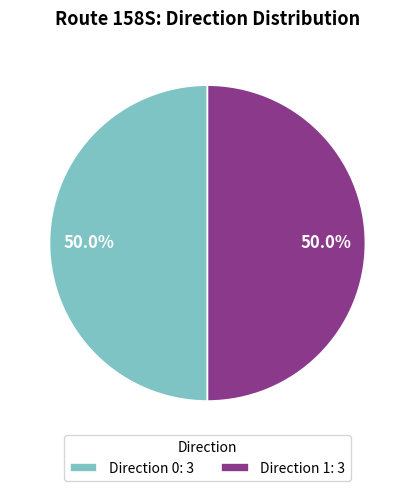

Approximately how many times larger is the value at Direction 0: 3 compared to Direction 1: 3?

1.0